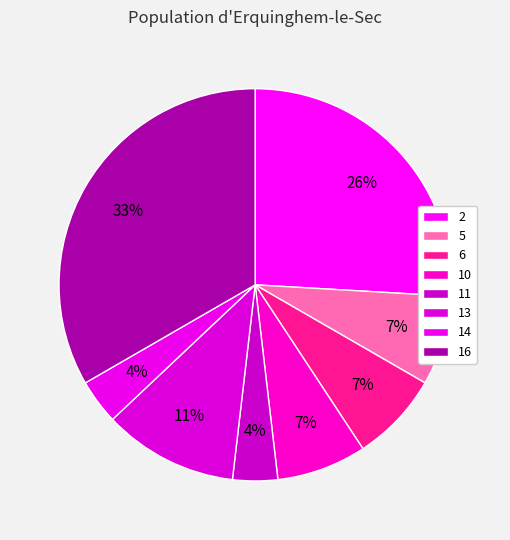

Count the number of slices in the pie.

8